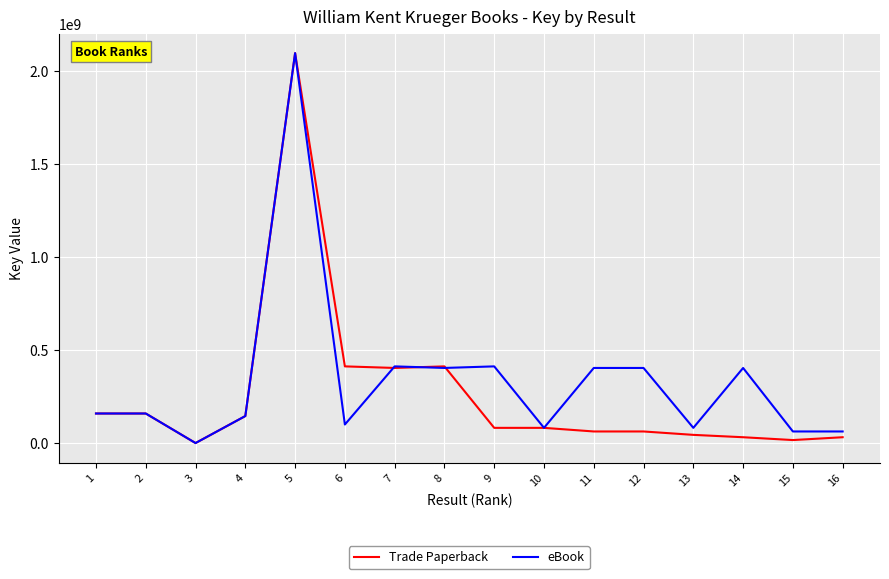

True or false: eBook and Trade Paperback intersect in this chart.

True